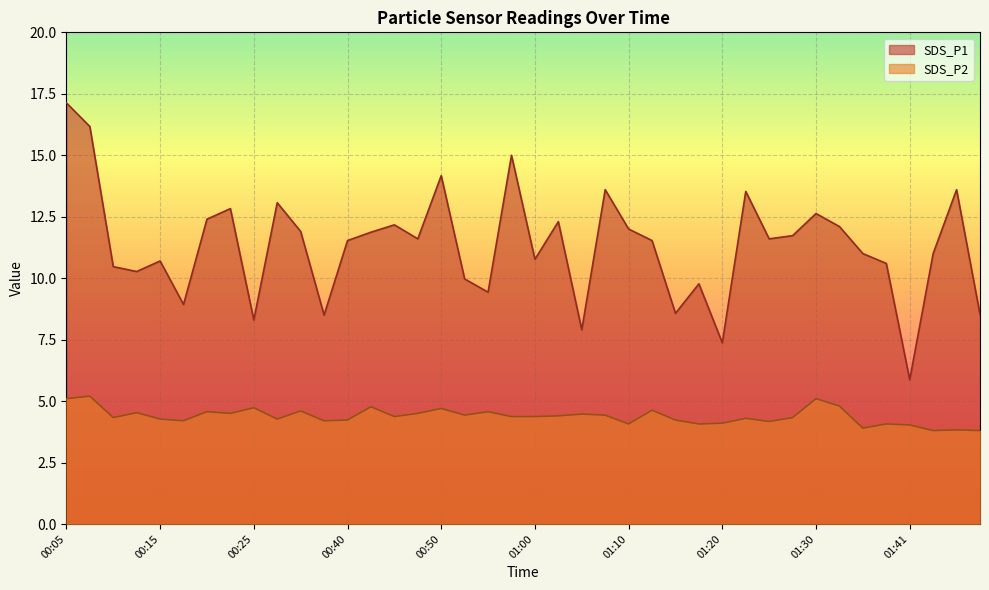

Which category has the highest value in the SDS_P1 series?

00:05